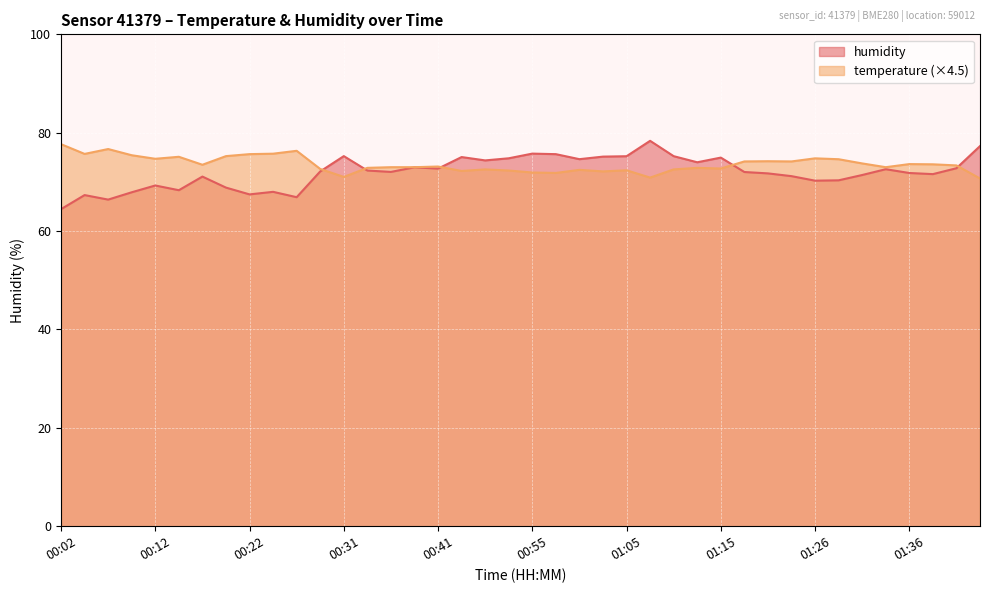

What position from the left is 00:04?

2